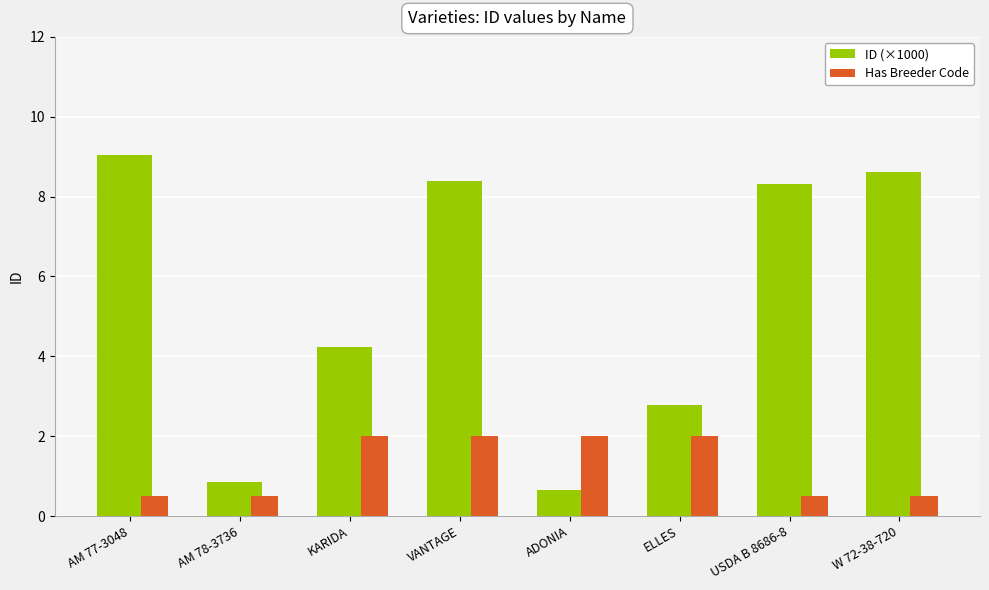

Which series has the largest range (max minus min)?

ID (×1000)